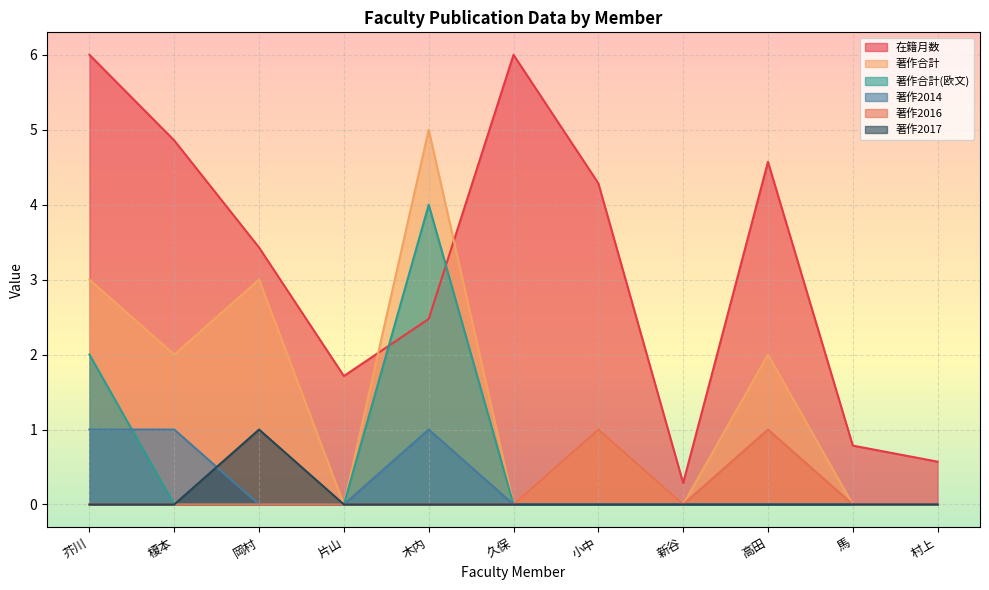

What is the sum of the 著作2017 values at 岡村 and 榎本?

1.0